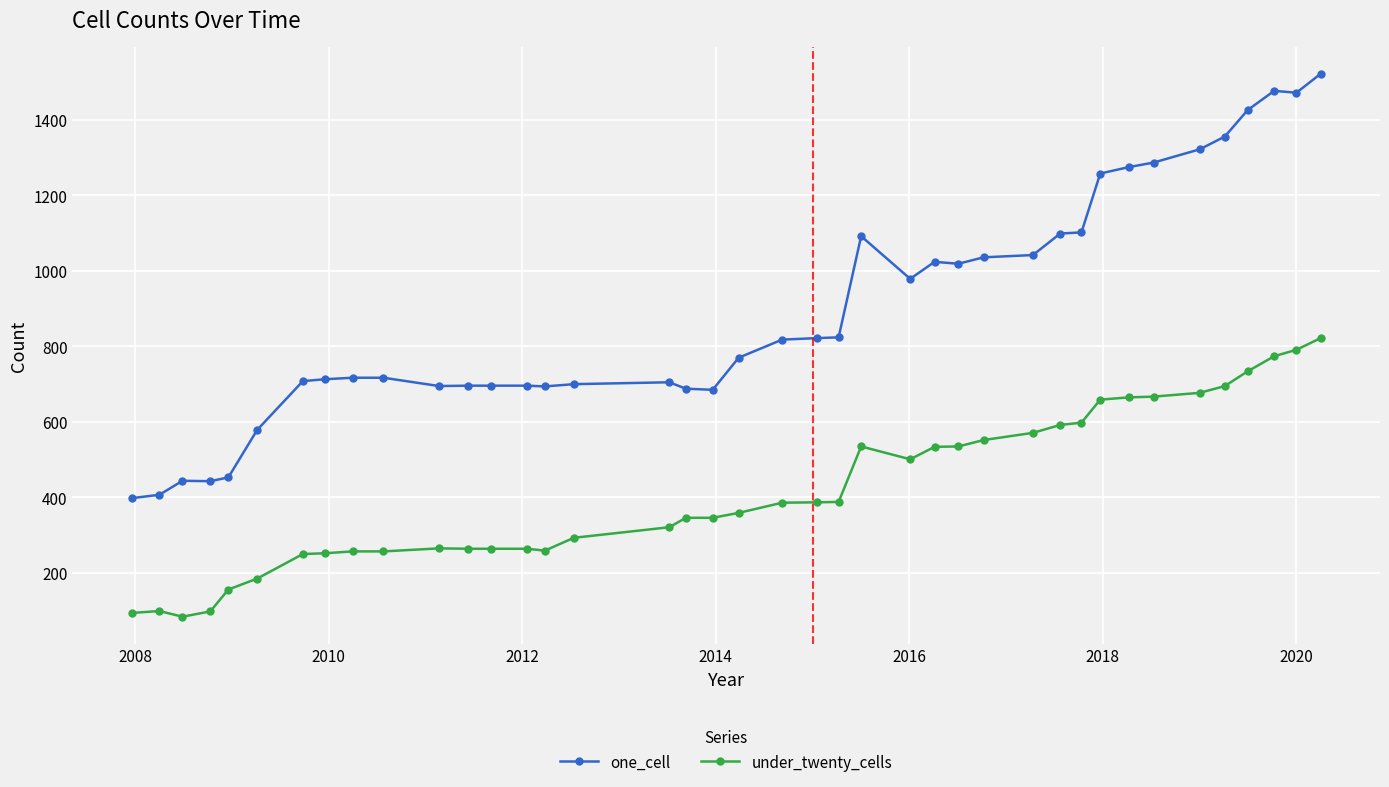

What is the value of the one_cell point at the 13th from the left?

696